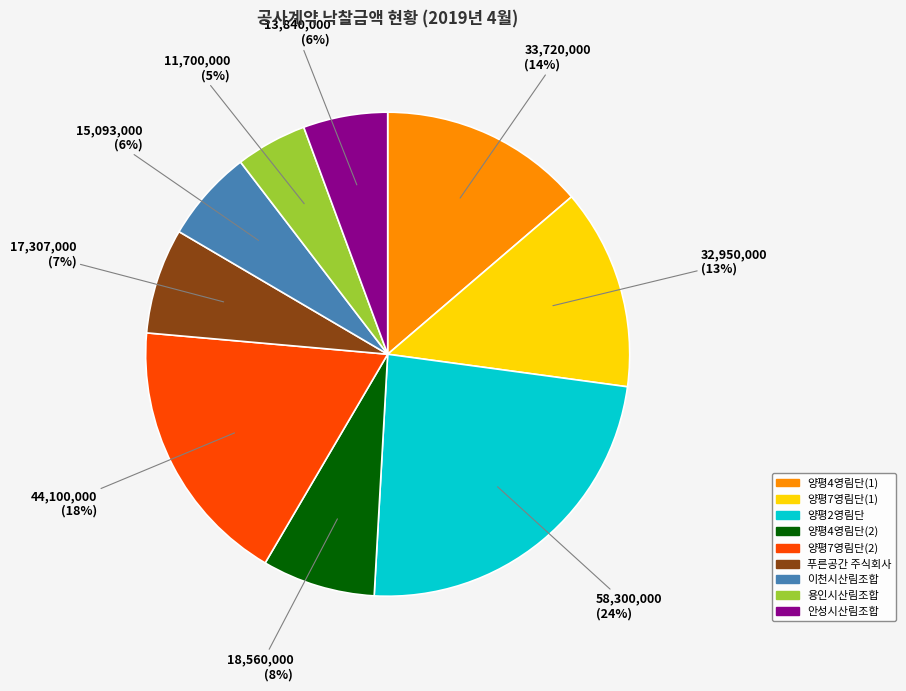

True or false: 양평4영림단(1) accounts for 4% of the total.

False